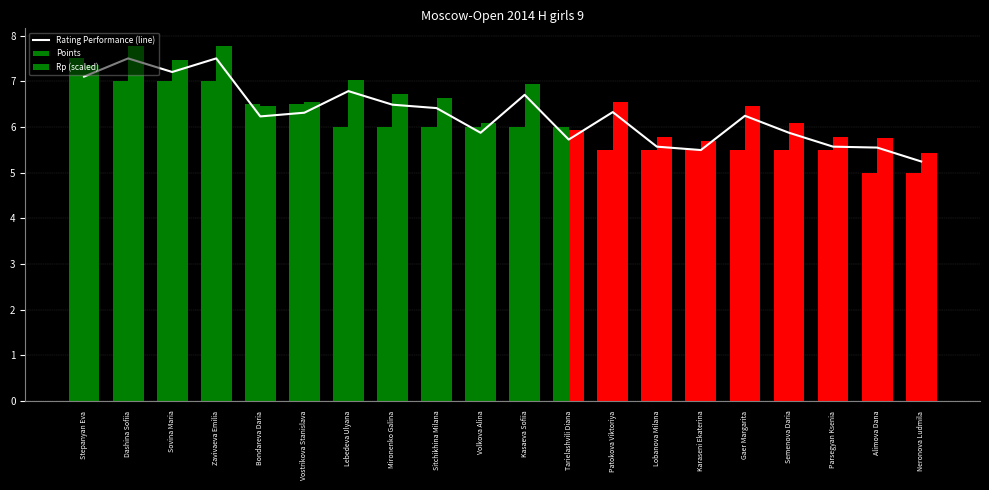

Where does the Points series first go above 6?

Stepanyan Eva